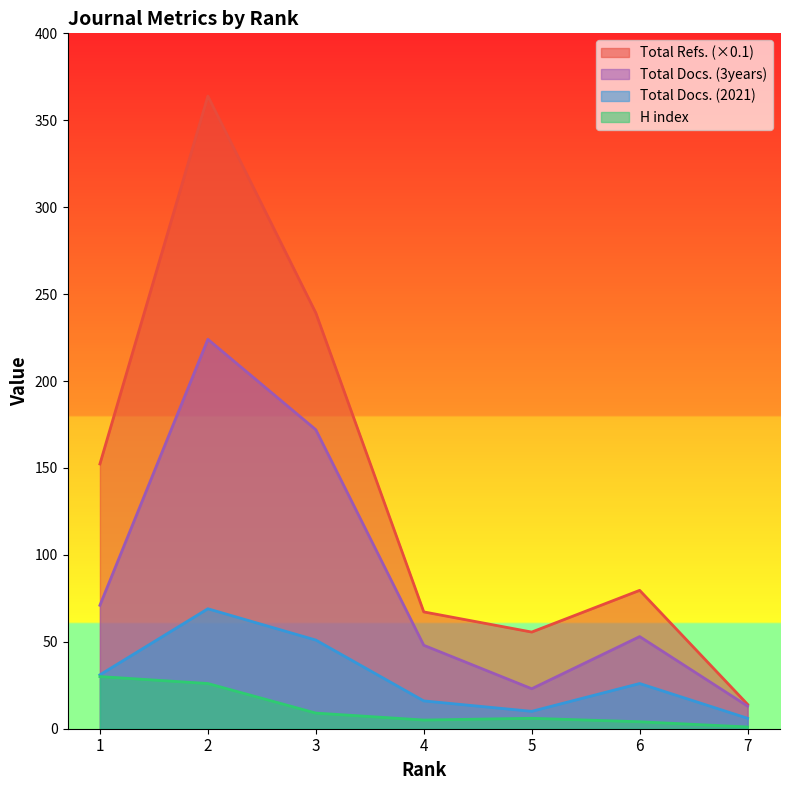

Does the chart display data point markers on the line(s)?

No